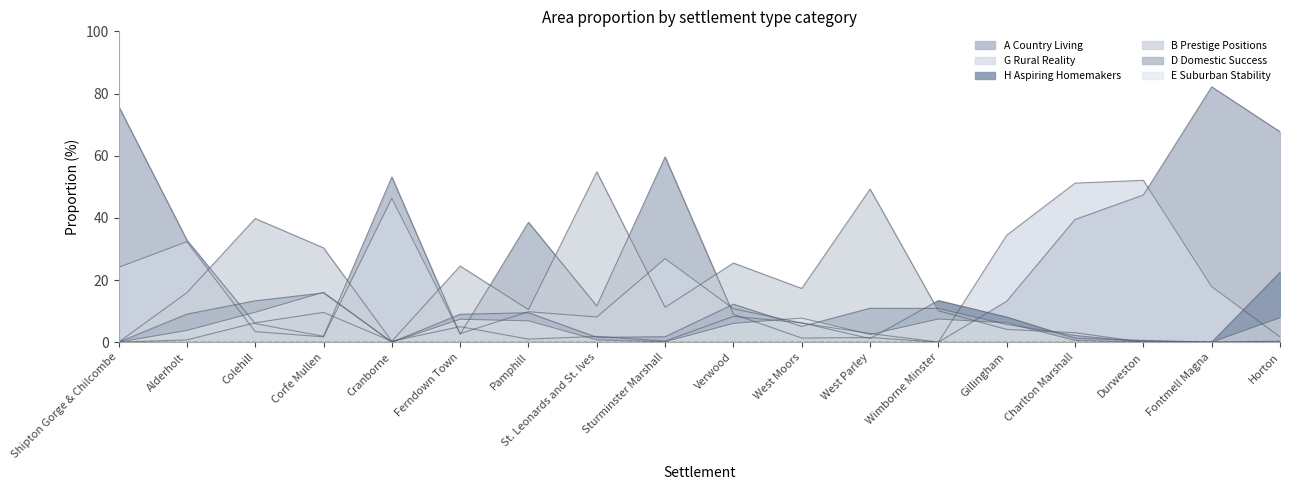

True or false: D Domestic Success has more than 1 interior local peaks.

True